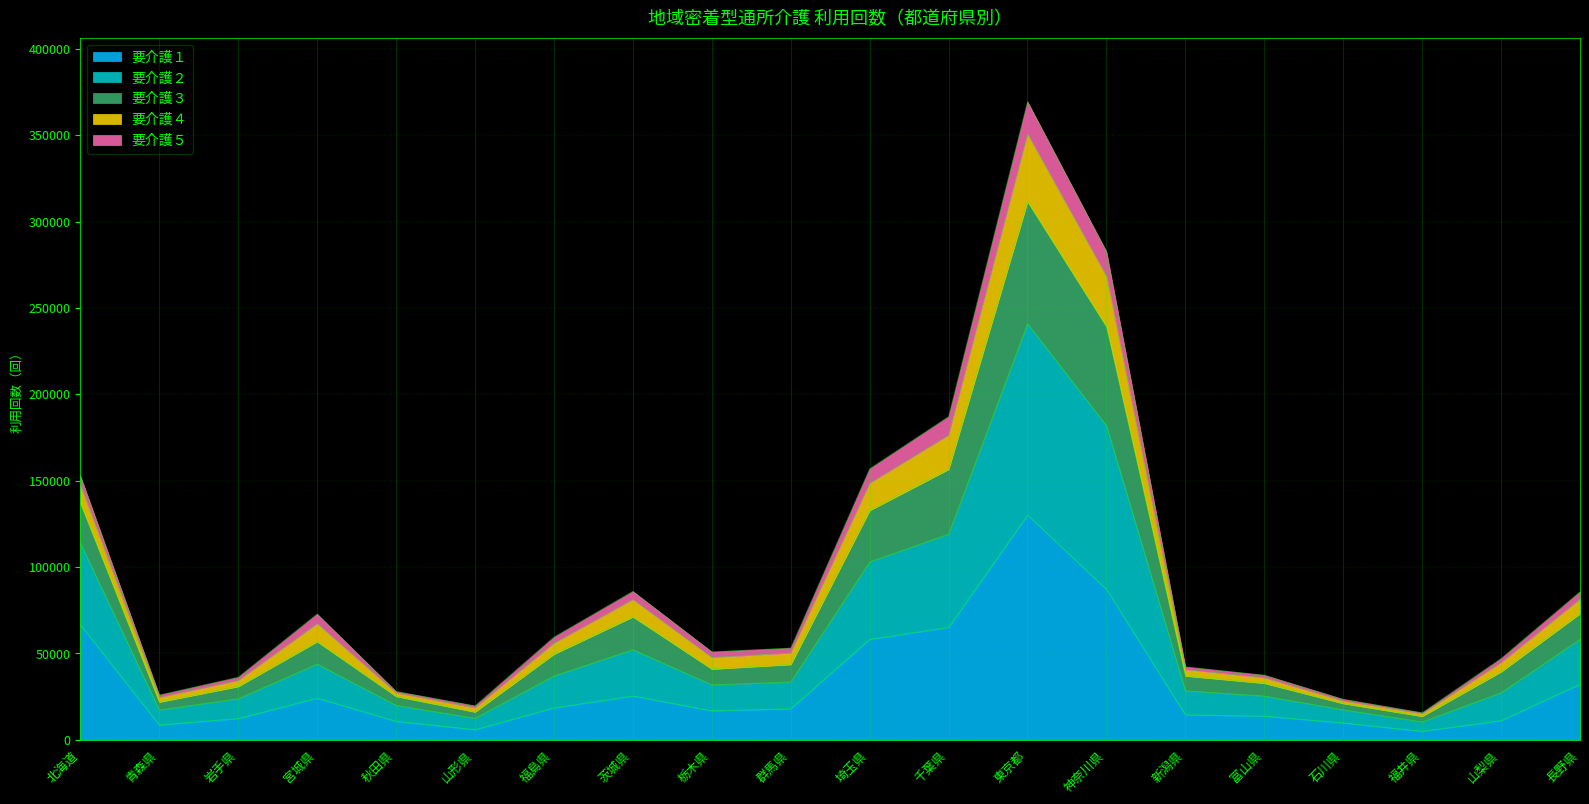

What is the difference between the highest and lowest values at 茨城県?

60571